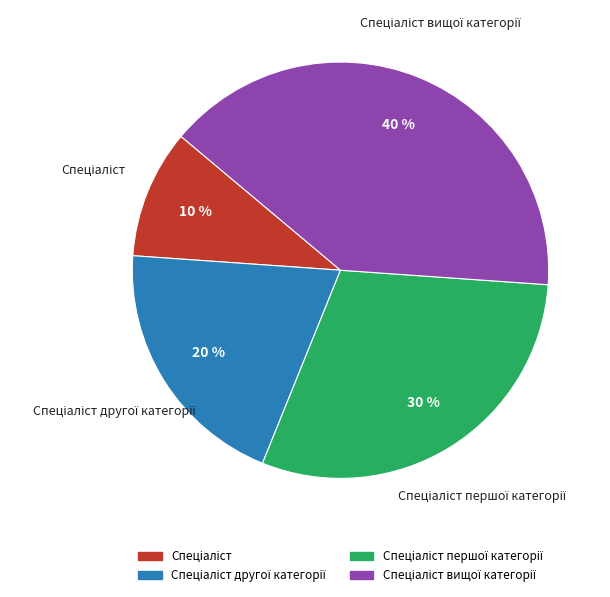

Is there a majority slice in this chart?

No